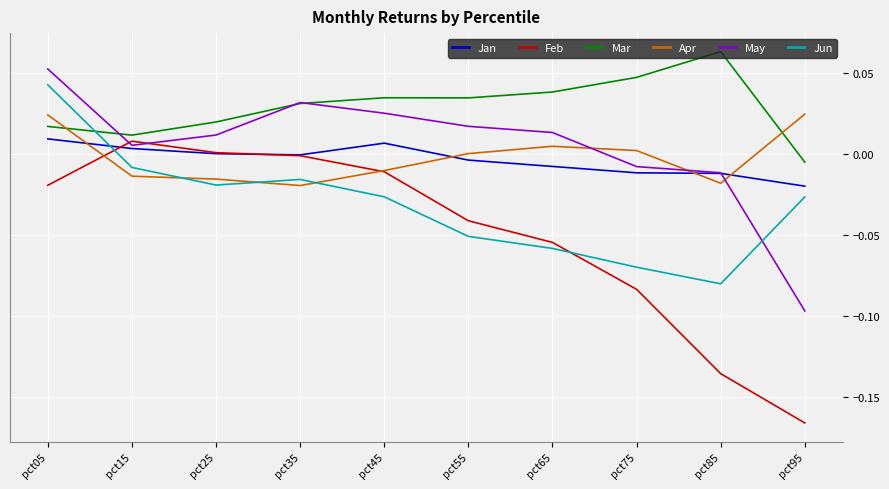

How many lines are shown in the chart?

6